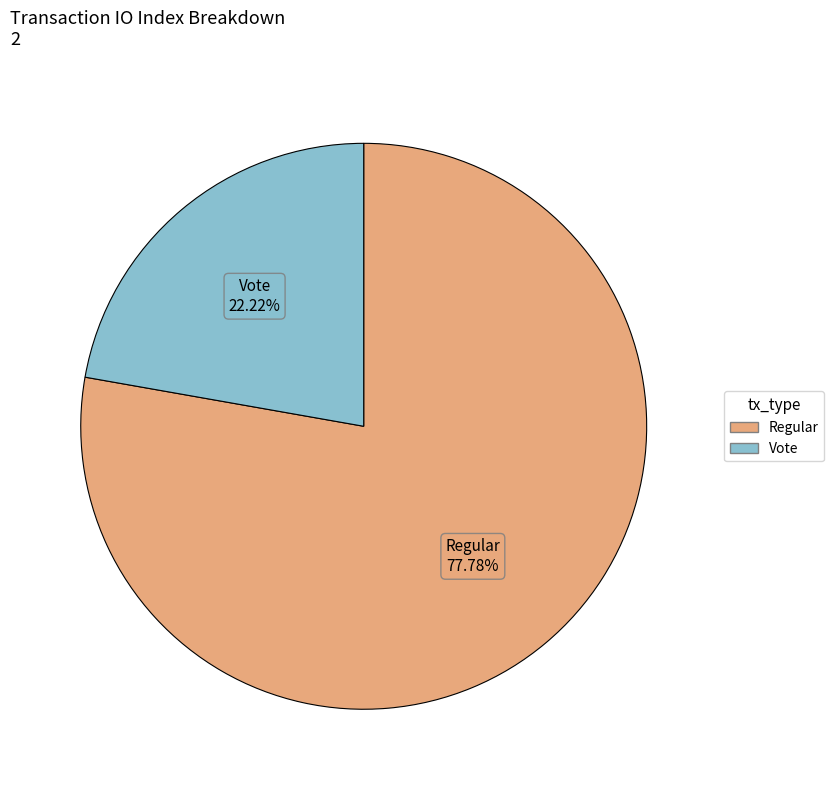

Do Vote and Regular together represent more than half of the pie?

Yes